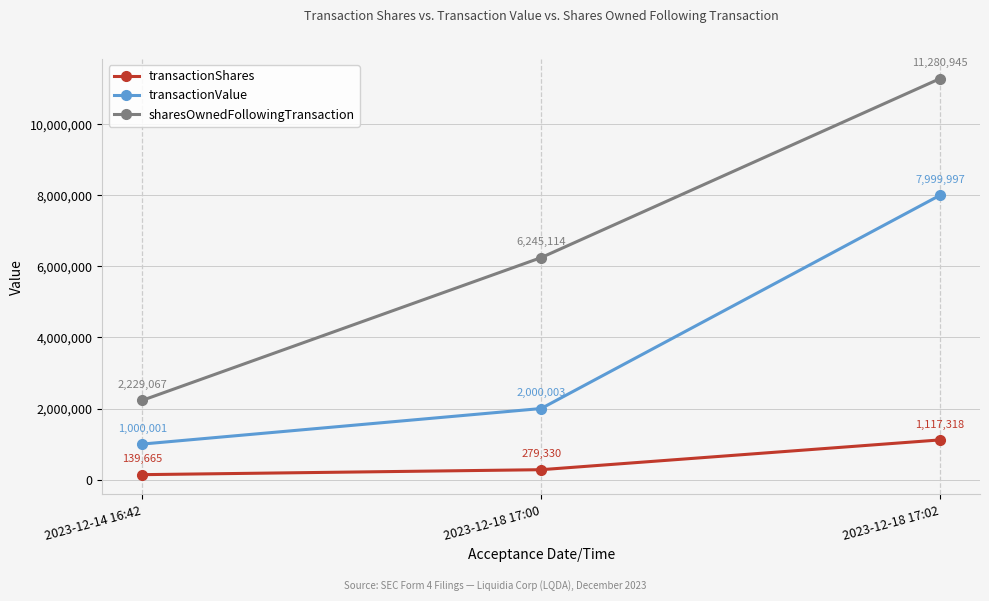

Which category has the lowest value in the sharesOwnedFollowingTransaction series?

2023-12-14 16:42